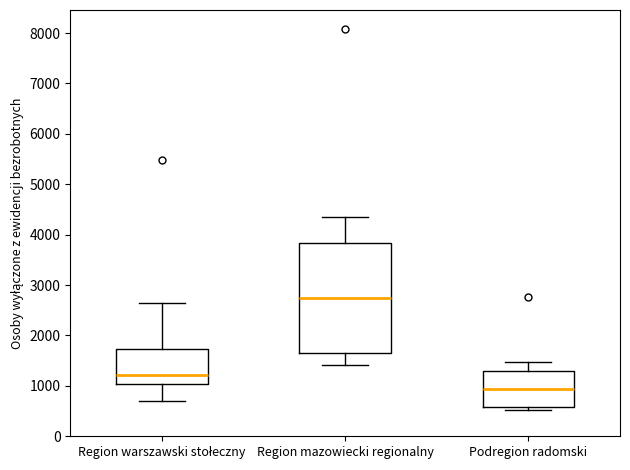

Reading left to right, transcribe this box plot: for each box, give where its median line is, the range the box spans, and where its two whiskers end, as read against the y-axis. The values are not printed on the chart, so give them approximately, as read against the axis.

Region warszawski stołeczny: median 1200, box 1000 to 1700, whiskers 700 to 2600
Region mazowiecki regionalny: median 2700, box 1700 to 3800, whiskers 1400 to 4300
Podregion radomski: median 900, box 600 to 1300, whiskers 500 to 1500